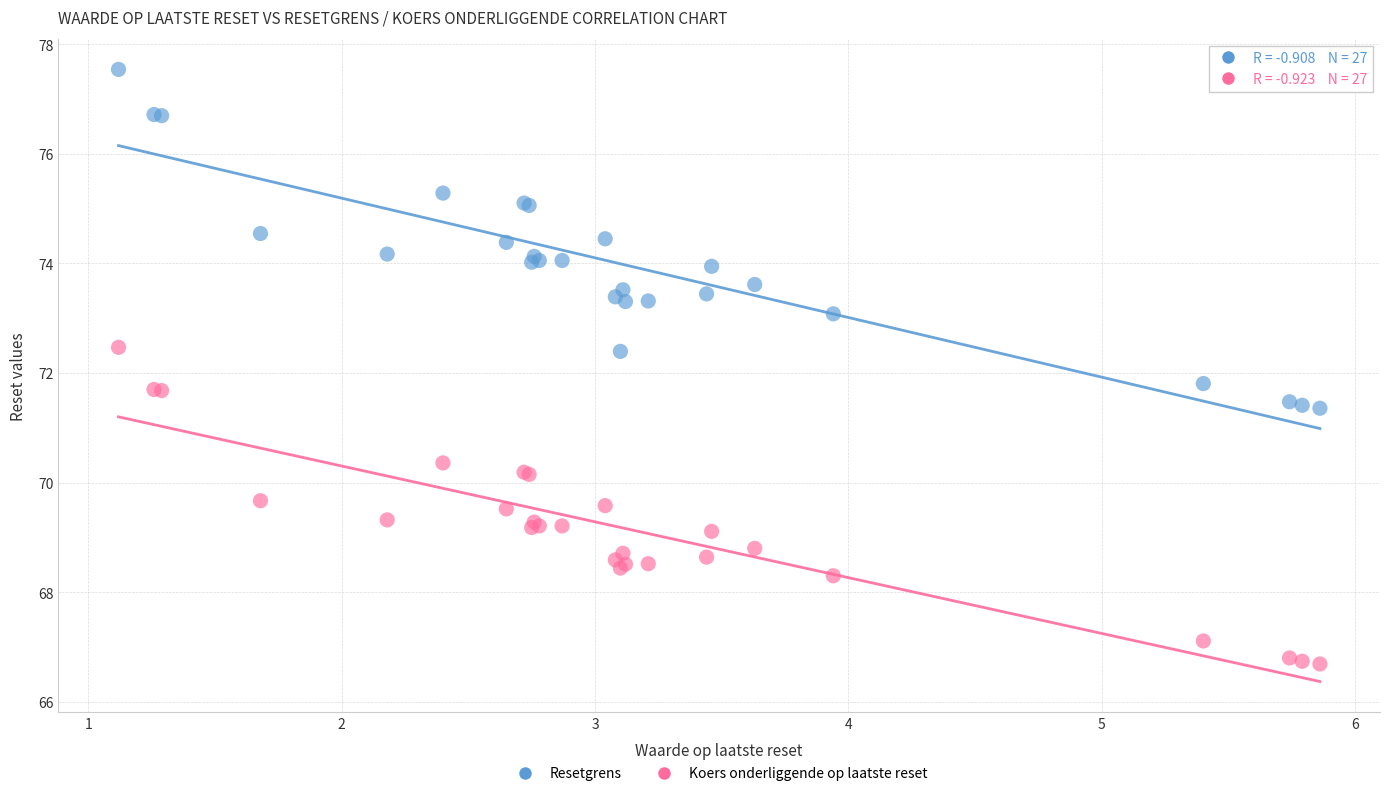

What are all the series names shown in the legend?

Resetgrens, Koers onderliggende op laatste reset